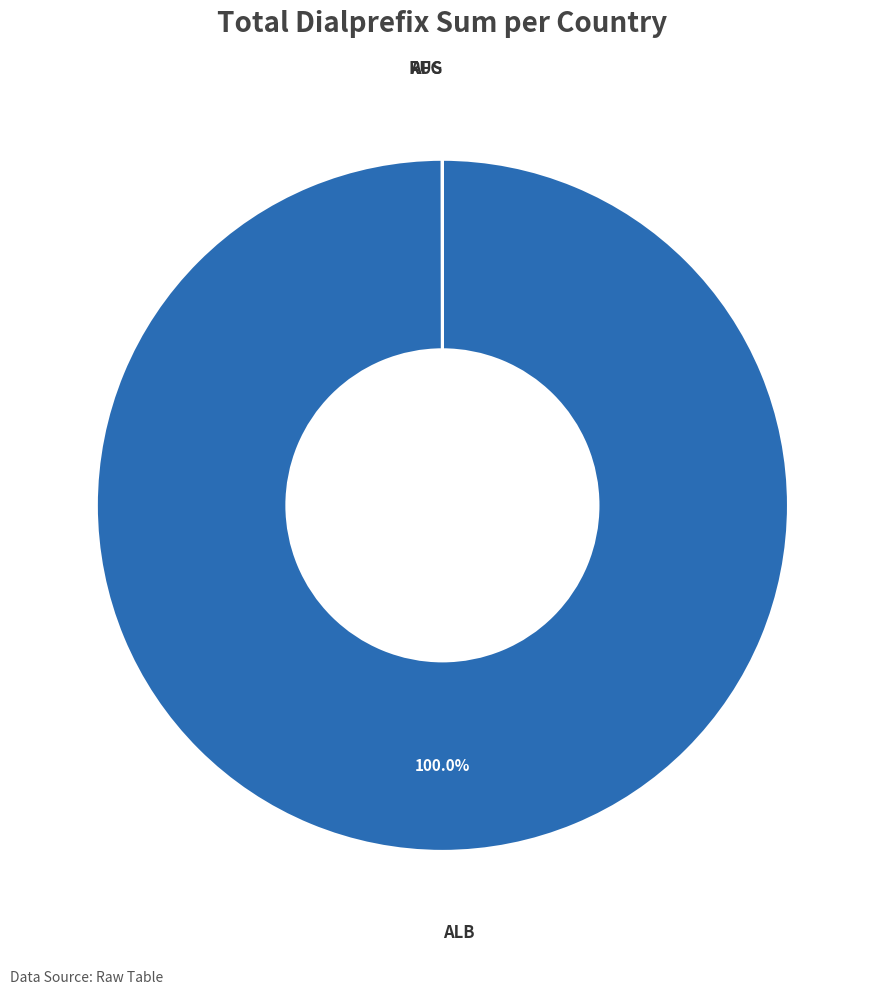

Does any single category account for the majority?

Yes